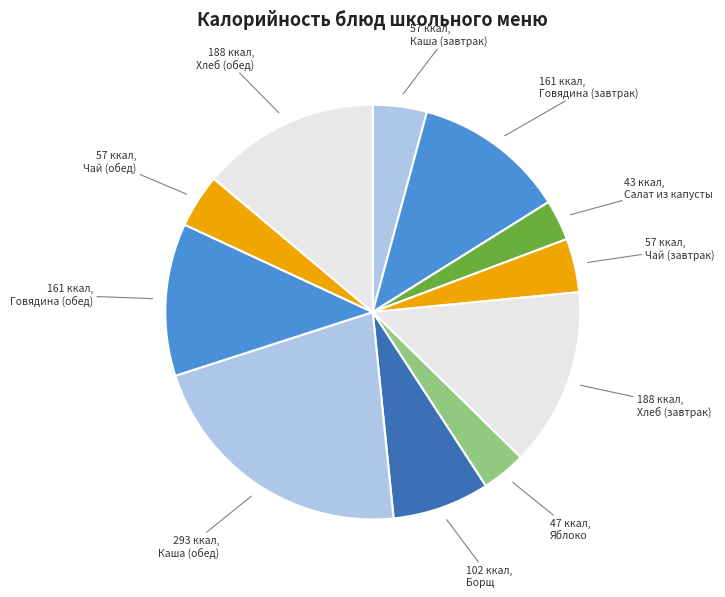

How many slices are in this pie chart?

11